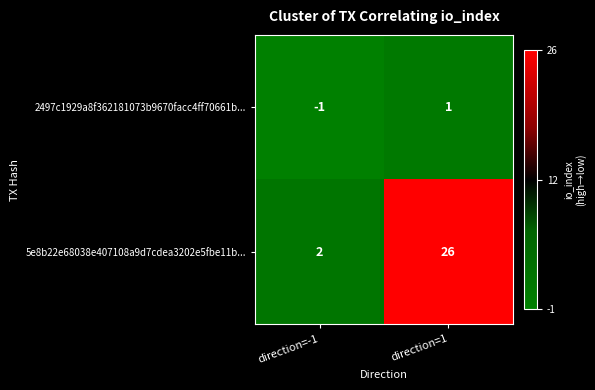

How many series are shown in this chart?

2